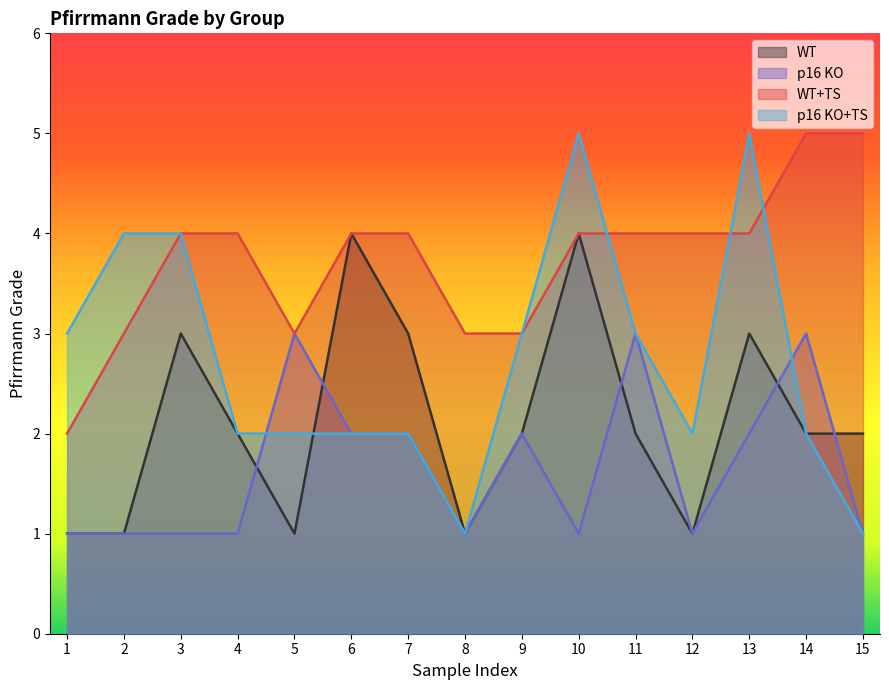

List the series in order of their overall mean, lowest first.

p16 KO, WT, p16 KO+TS, WT+TS